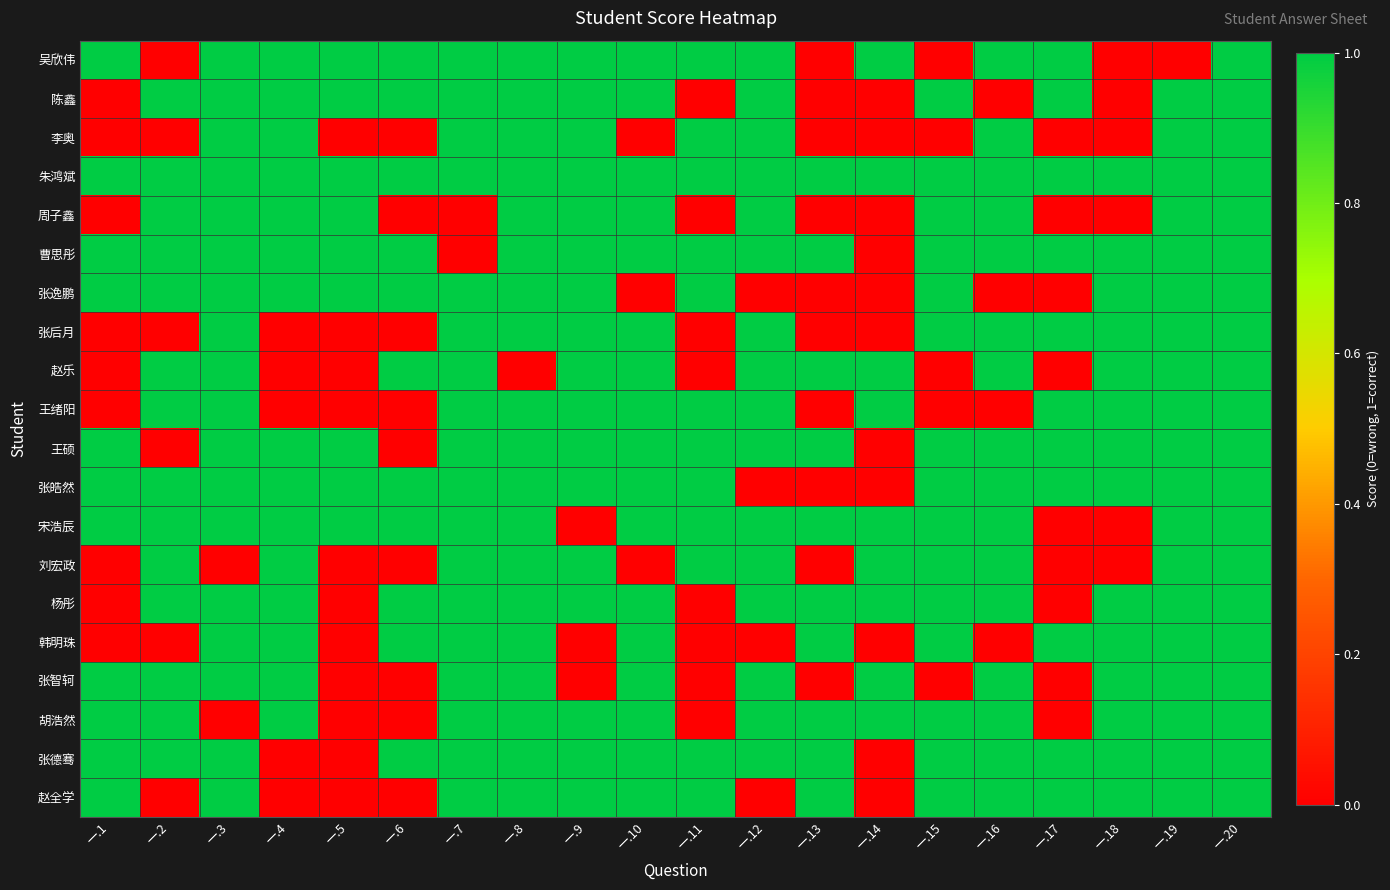

What is the difference between the highest and lowest values at 一.3?

1